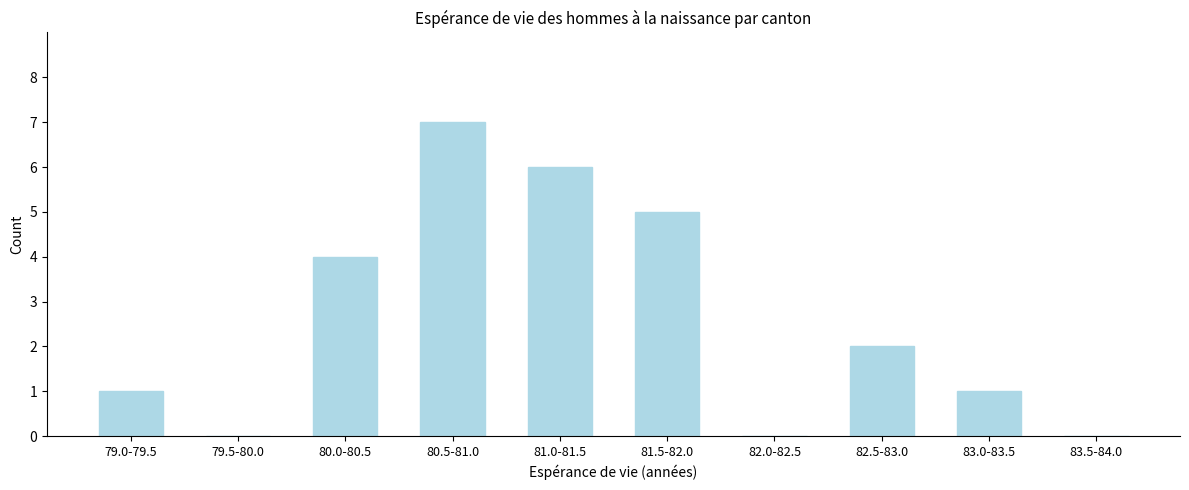

Reading right to left, extract all data points from this chart.

83.5-84.0=0	83.0-83.5=1	82.5-83.0=2	82.0-82.5=0	81.5-82.0=5	81.0-81.5=6	80.5-81.0=7	80.0-80.5=4	79.5-80.0=0	79.0-79.5=1